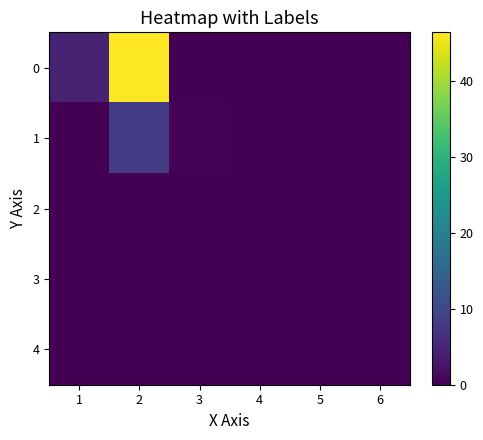

The 4 series shows 0.0 at 6. True or false?

False